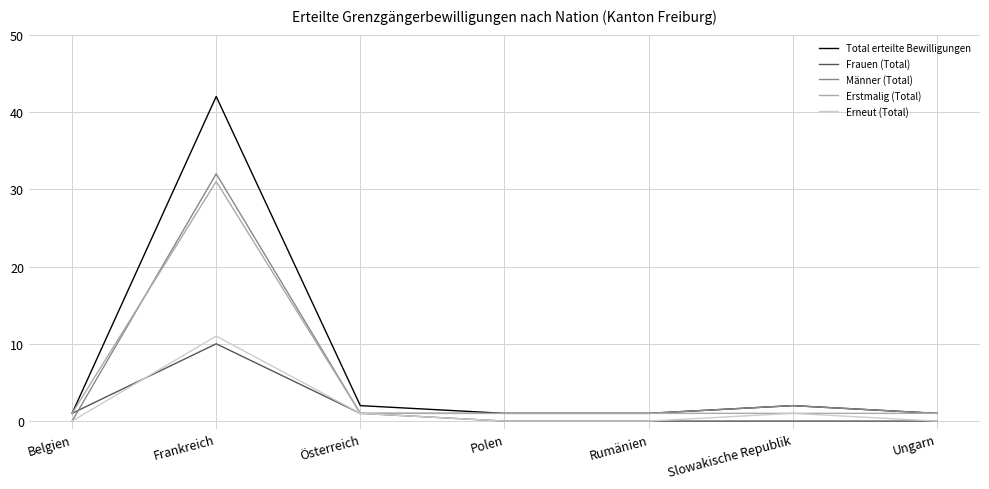

Is the value of Frauen (Total) at Slowakische Republik greater than the value of Männer (Total) at Polen?

No